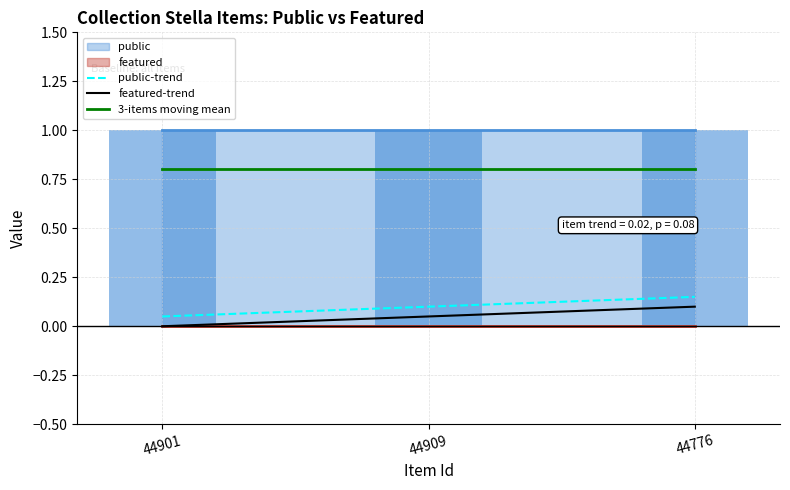

How many bars are there in each group?

2